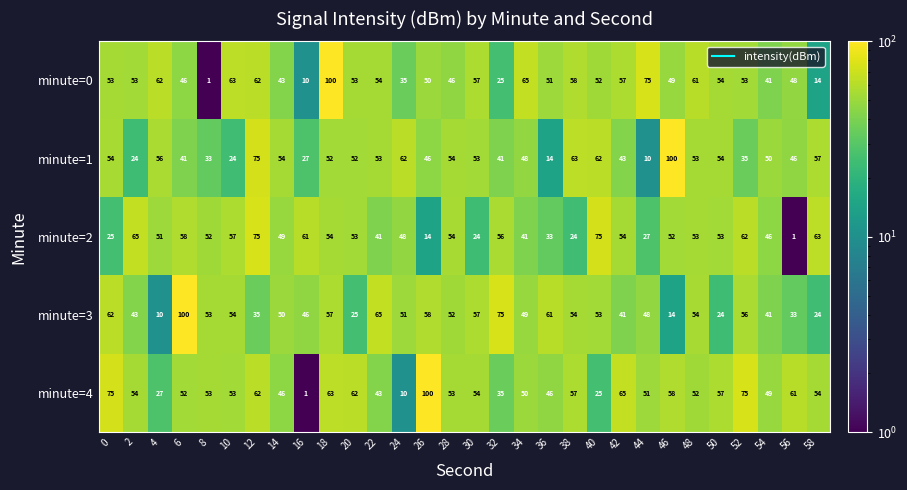

The minute=1 series shows 26 at 4. True or false?

False